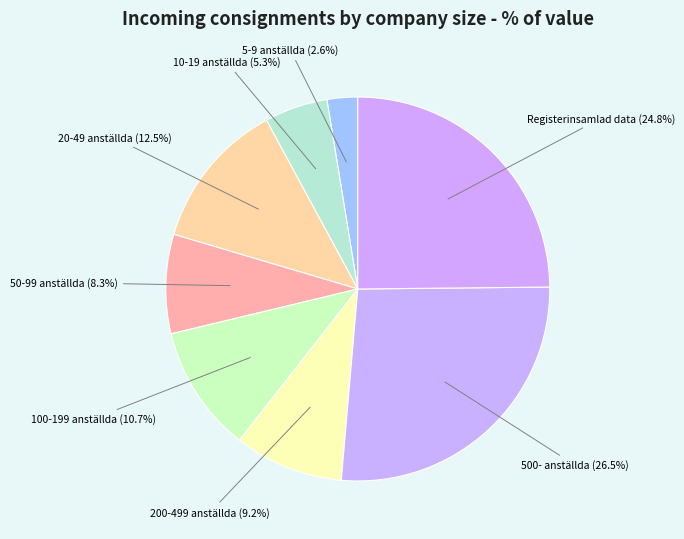

How many slices are in this pie chart?

8